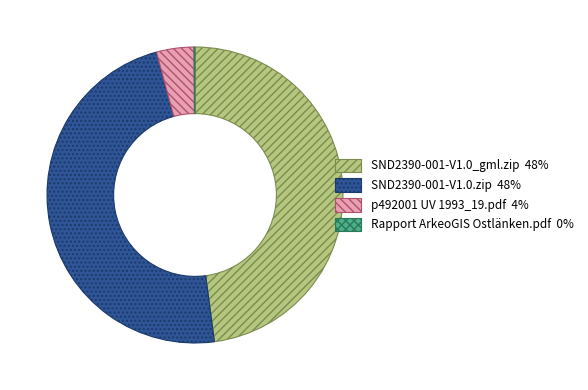

Does p492001 UV 1993_19.pdf represent more than half of the total?

No